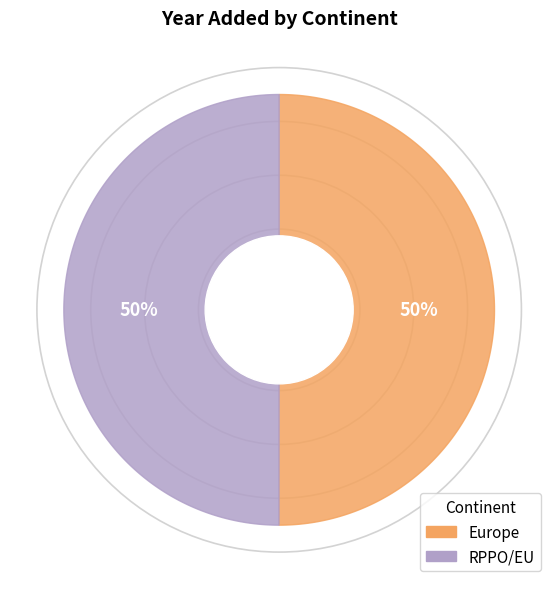

What percentage is the Europe slice, to the nearest percent?

50%